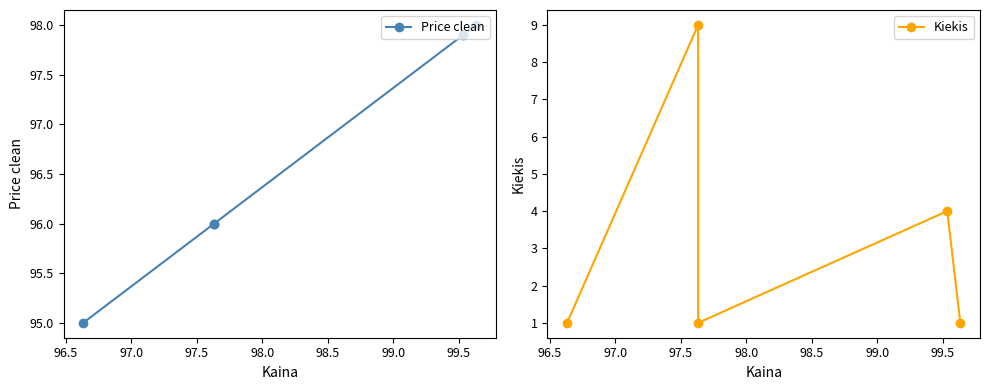

Rank the series by their average value, from lowest to highest.

Kiekis, Price clean